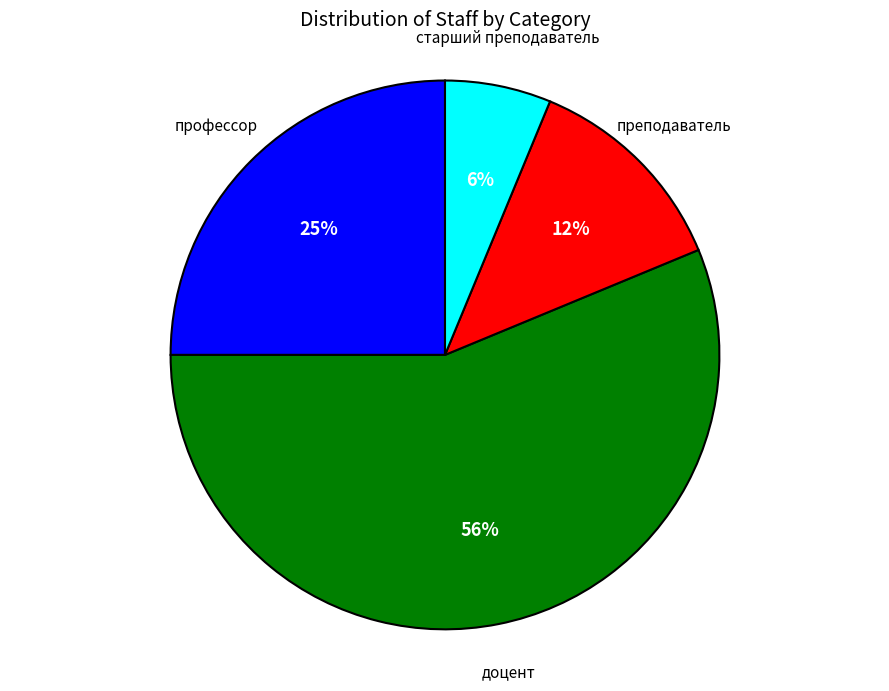

To the nearest percent, what is the average slice percentage?

25%